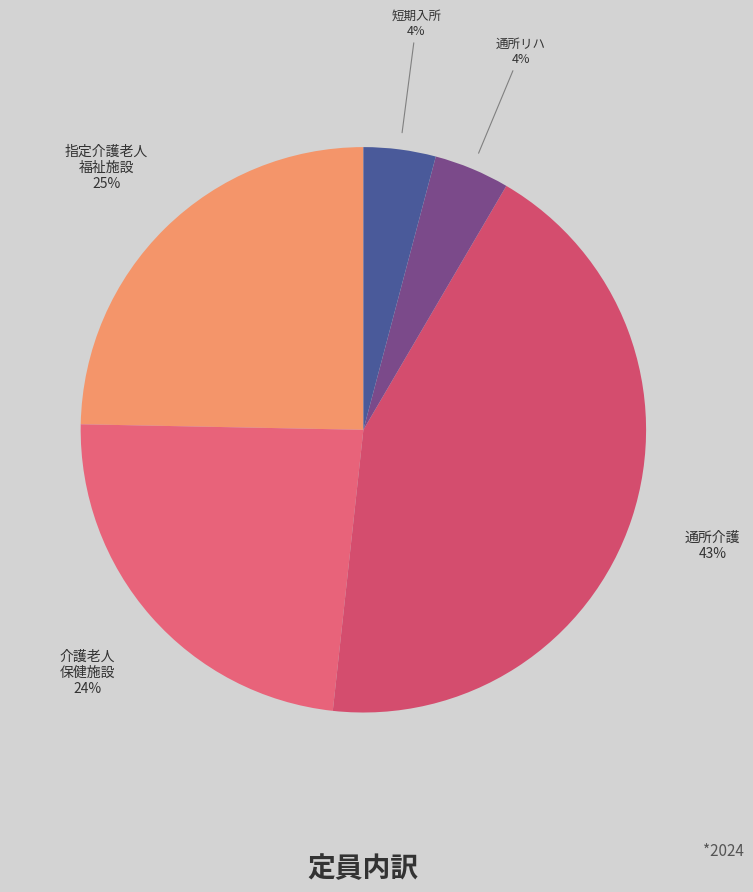

Is there a majority slice in this chart?

No